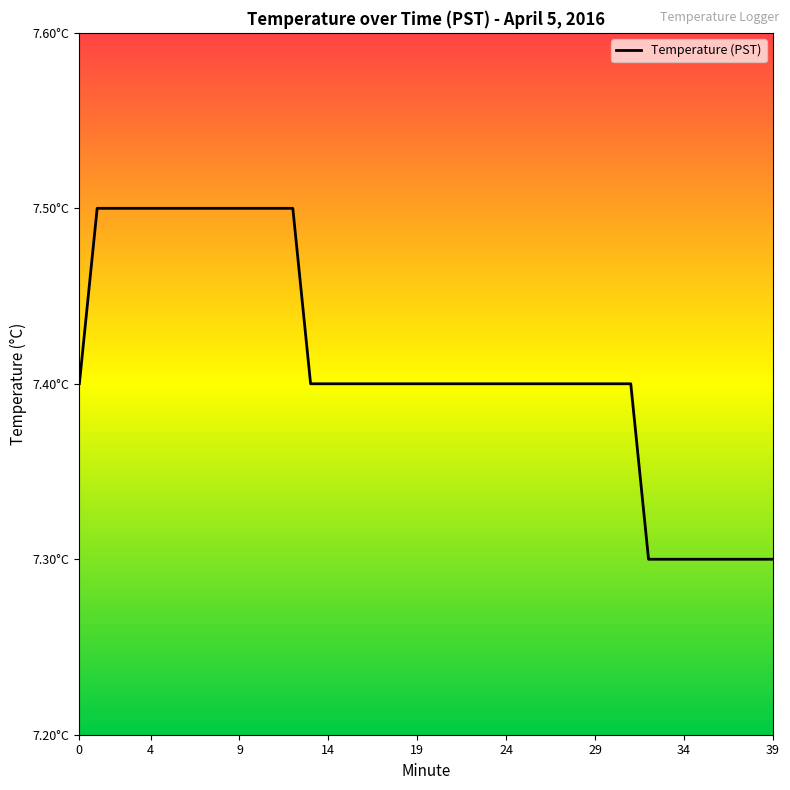

What is the difference between the maximum and minimum values?

0.2